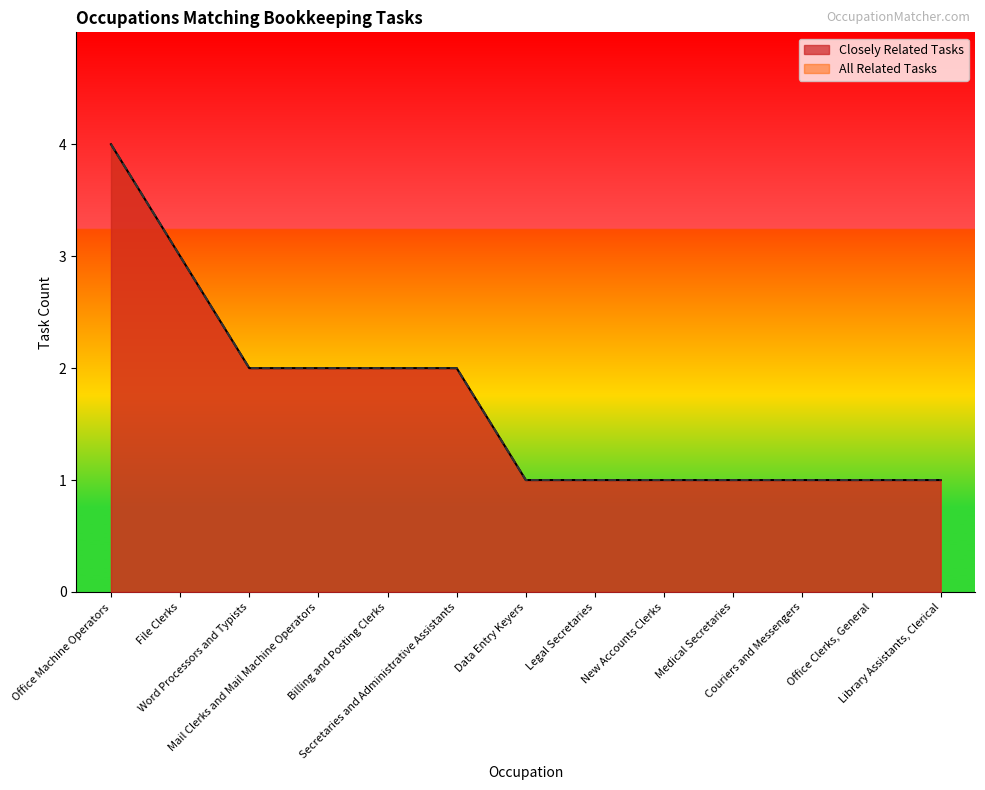

The value of Closely Related Tasks at Word Processors and Typists is 1. True or false?

False